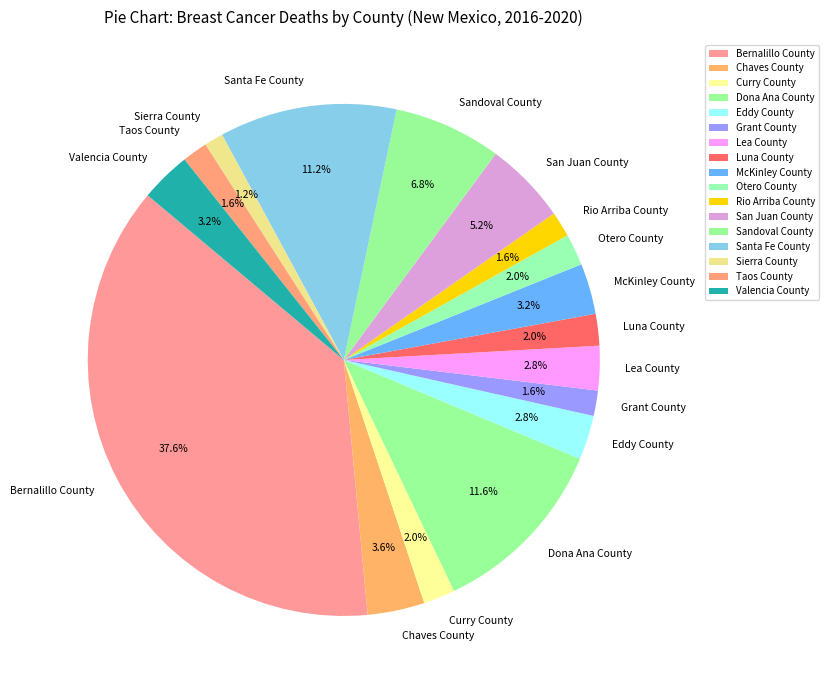

To the nearest percent, what is the combined percentage of Sierra County and Grant County?

3%